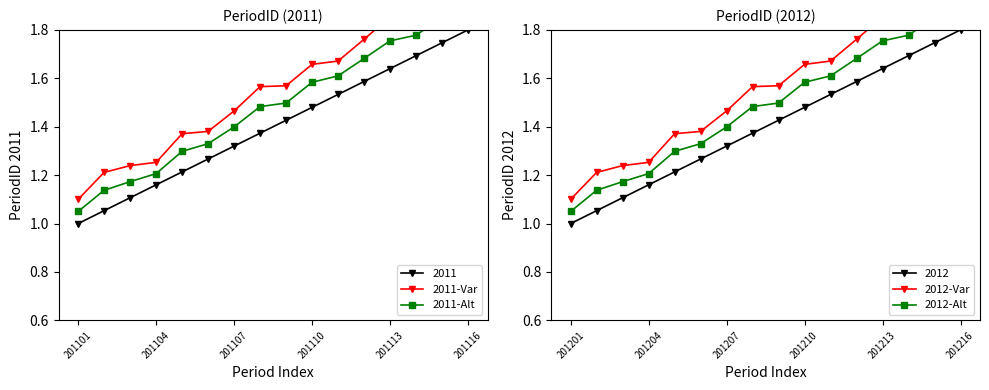

What position from the left is 14?

15